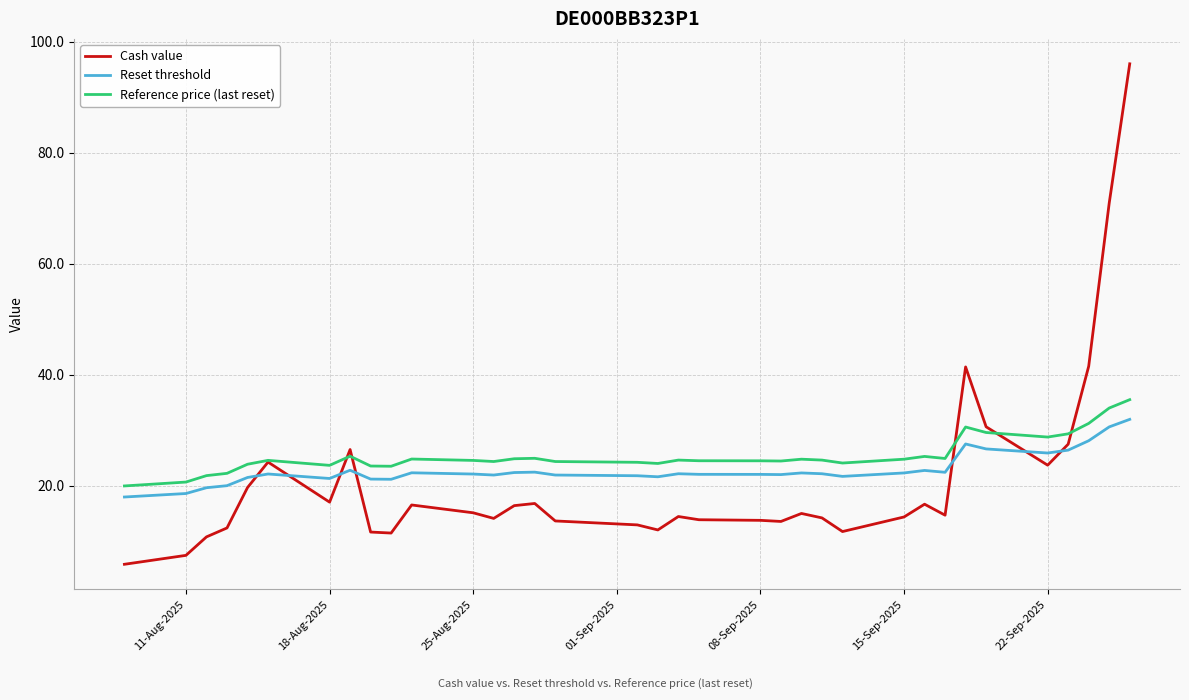

What is the greatest value displayed?

96.0